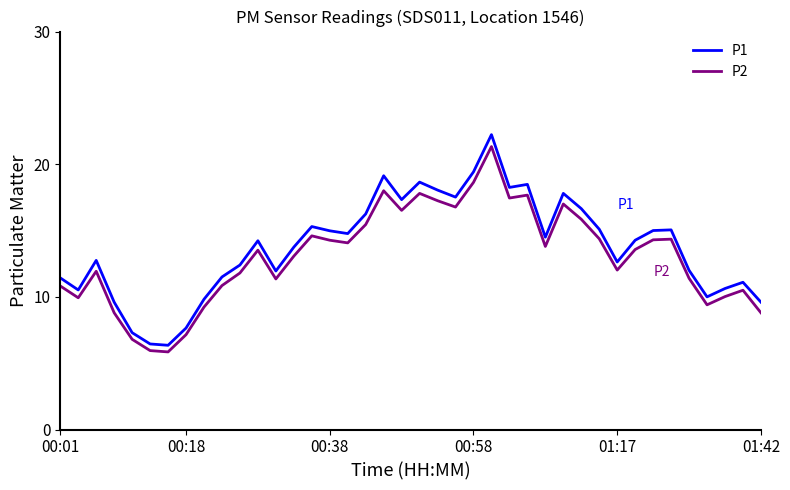

In P1, how many points are higher than both neighbors (excluding endpoints)?

10